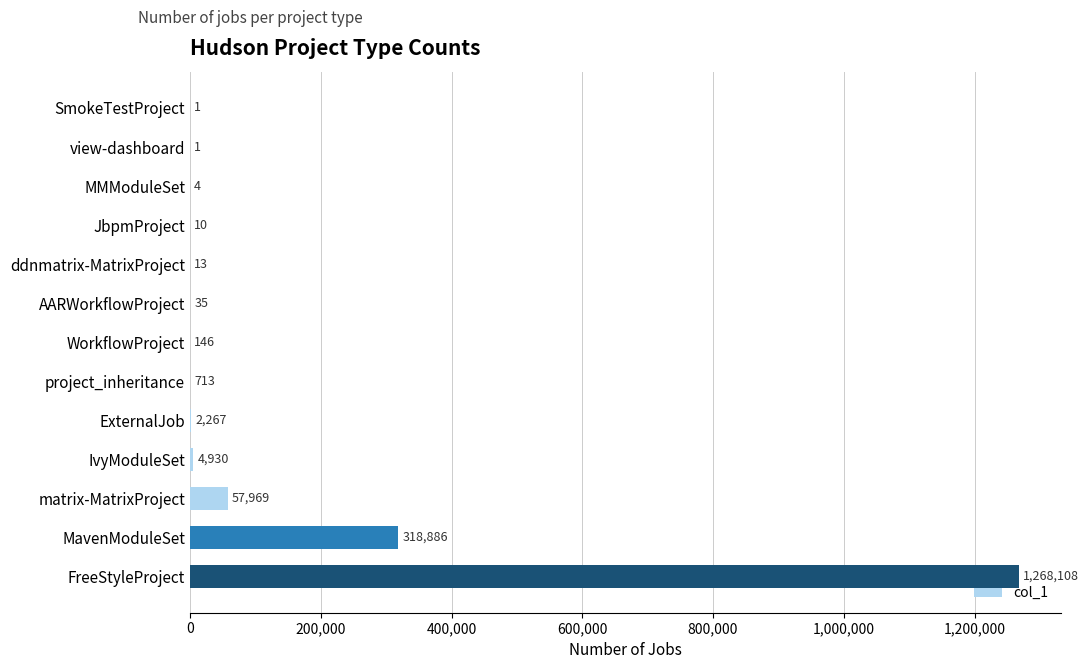

Between AARWorkflowProject and JbpmProject, which is larger?

AARWorkflowProject